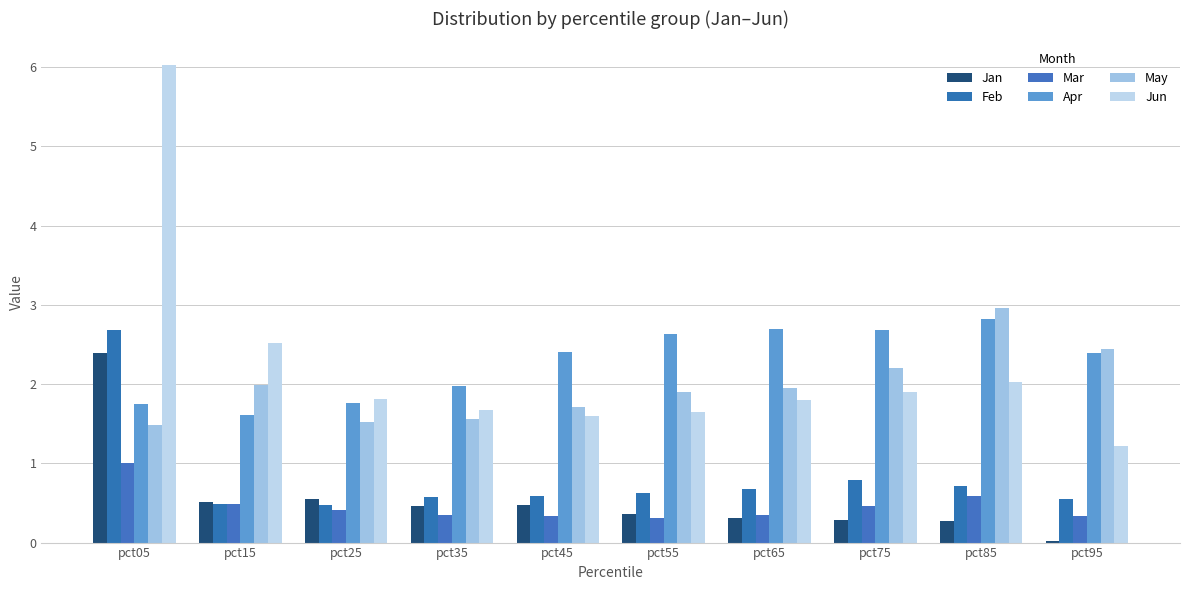

Which series has the largest range (max minus min)?

Jun